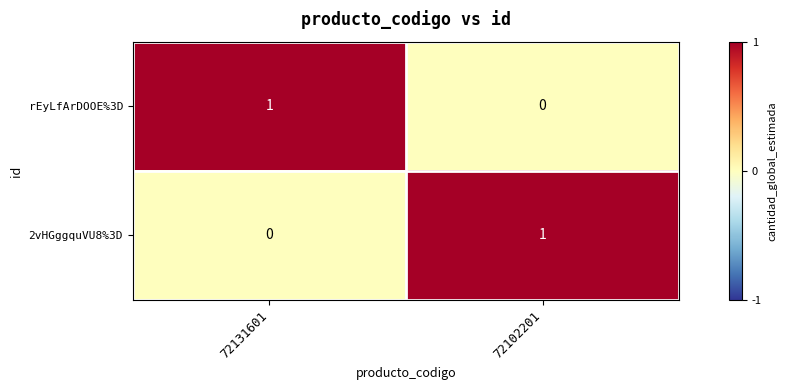

At which label does 2vHGggquVU8%3D reach its minimum?

72131601